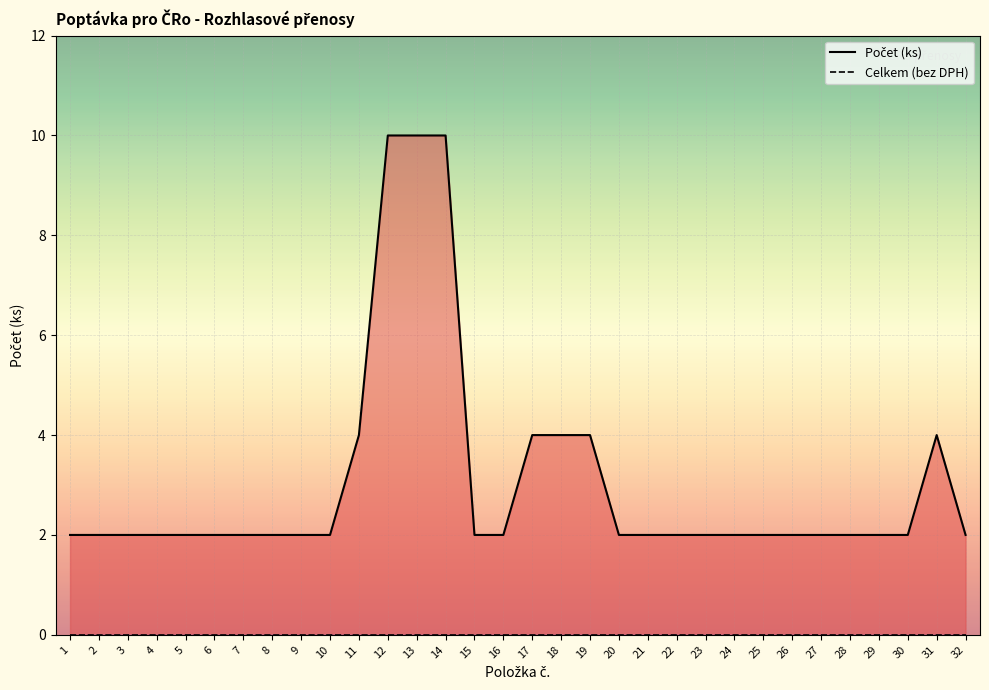

Count the number of categories in the chart.

32